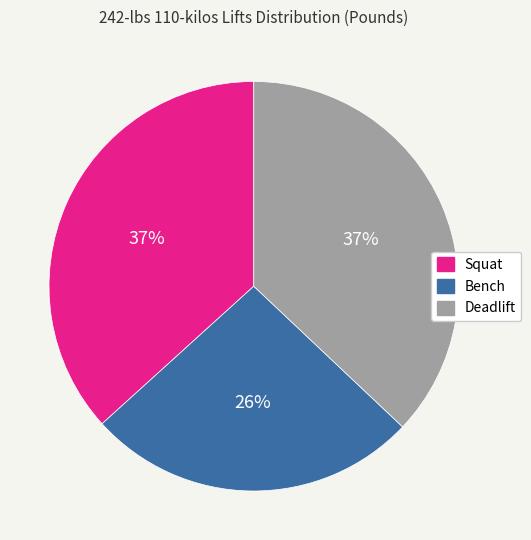

True or false: Squat accounts for 37% of the total.

True